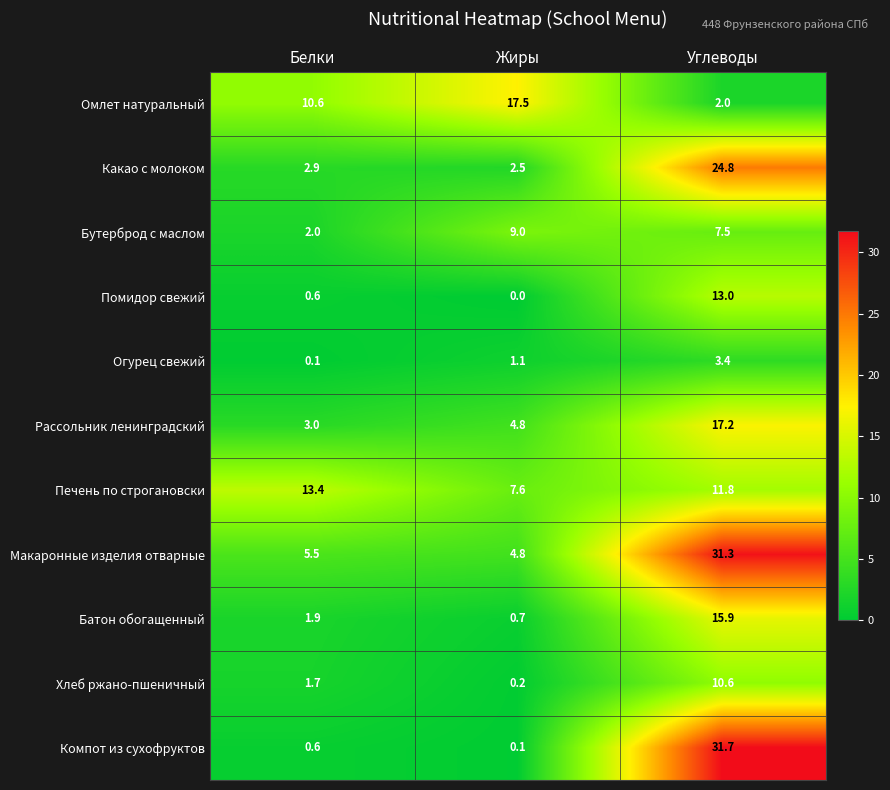

Rank the series at Углеводы from highest to lowest value.

Компот из сухофруктов, Макаронные изделия отварные, Какао с молоком, Рассольник ленинградский, Батон обогащенный, Помидор свежий, Печень по строгановски, Хлеб ржано-пшеничный, Бутерброд с маслом, Огурец свежий, Омлет натуральный